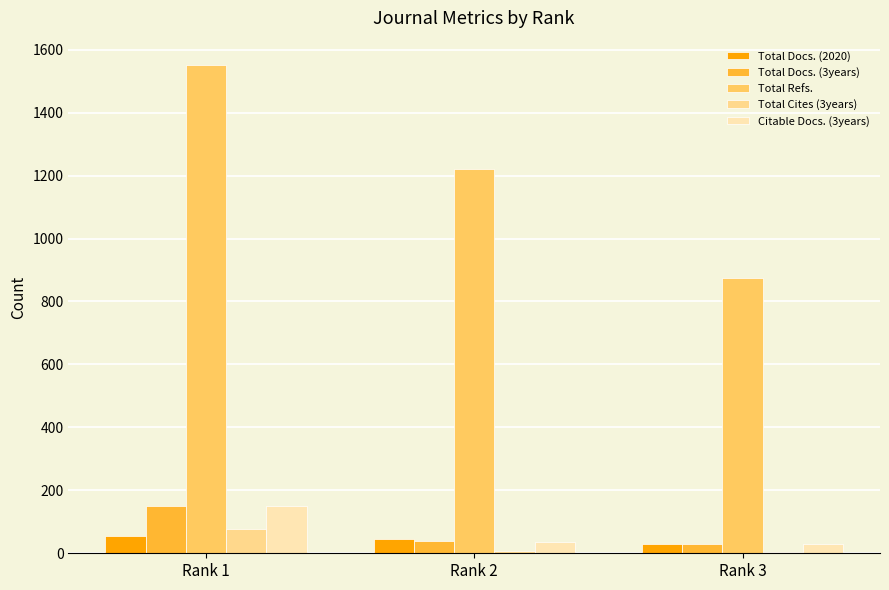

At which category is the sum across all series the highest?

Rank 1